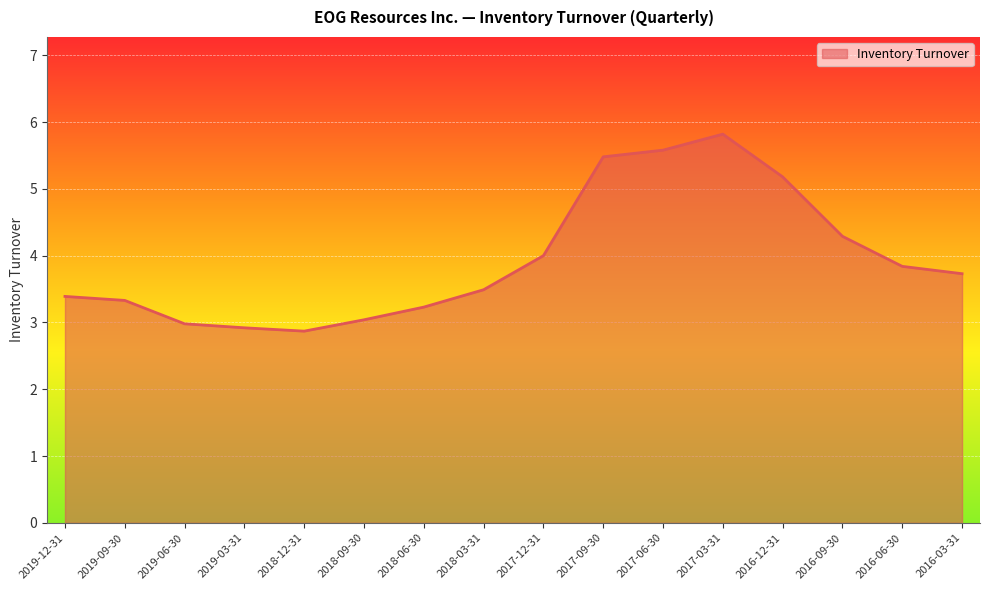

What is the change in value from 2019-09-30 to 2019-03-31?

-0.4